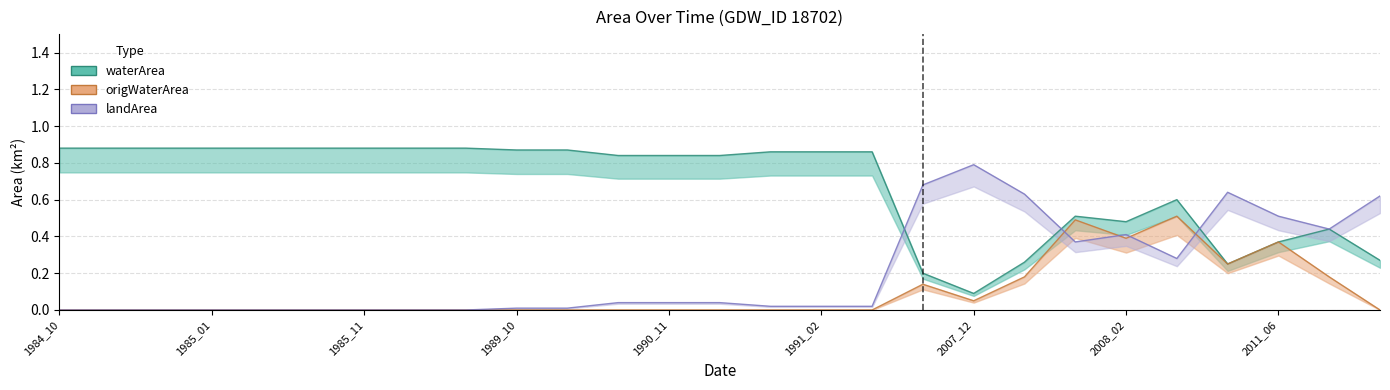

The waterArea series shows 0.9 at 1989_10. True or false?

True